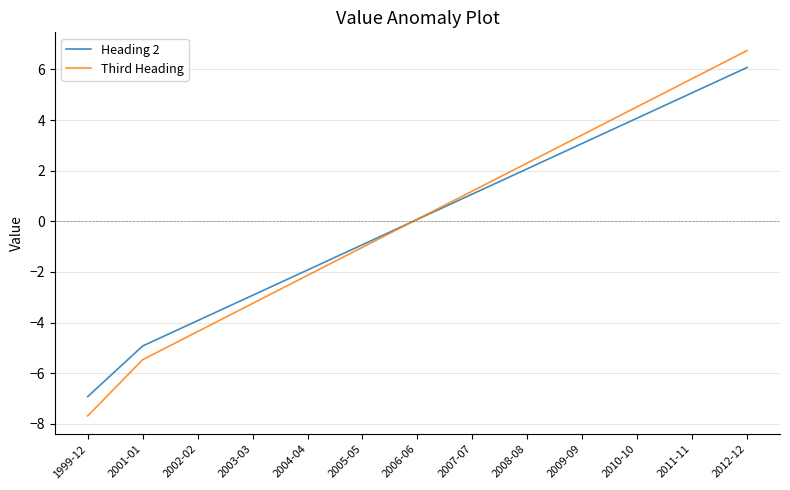

What is the highest value of the Third Heading series?

6.7